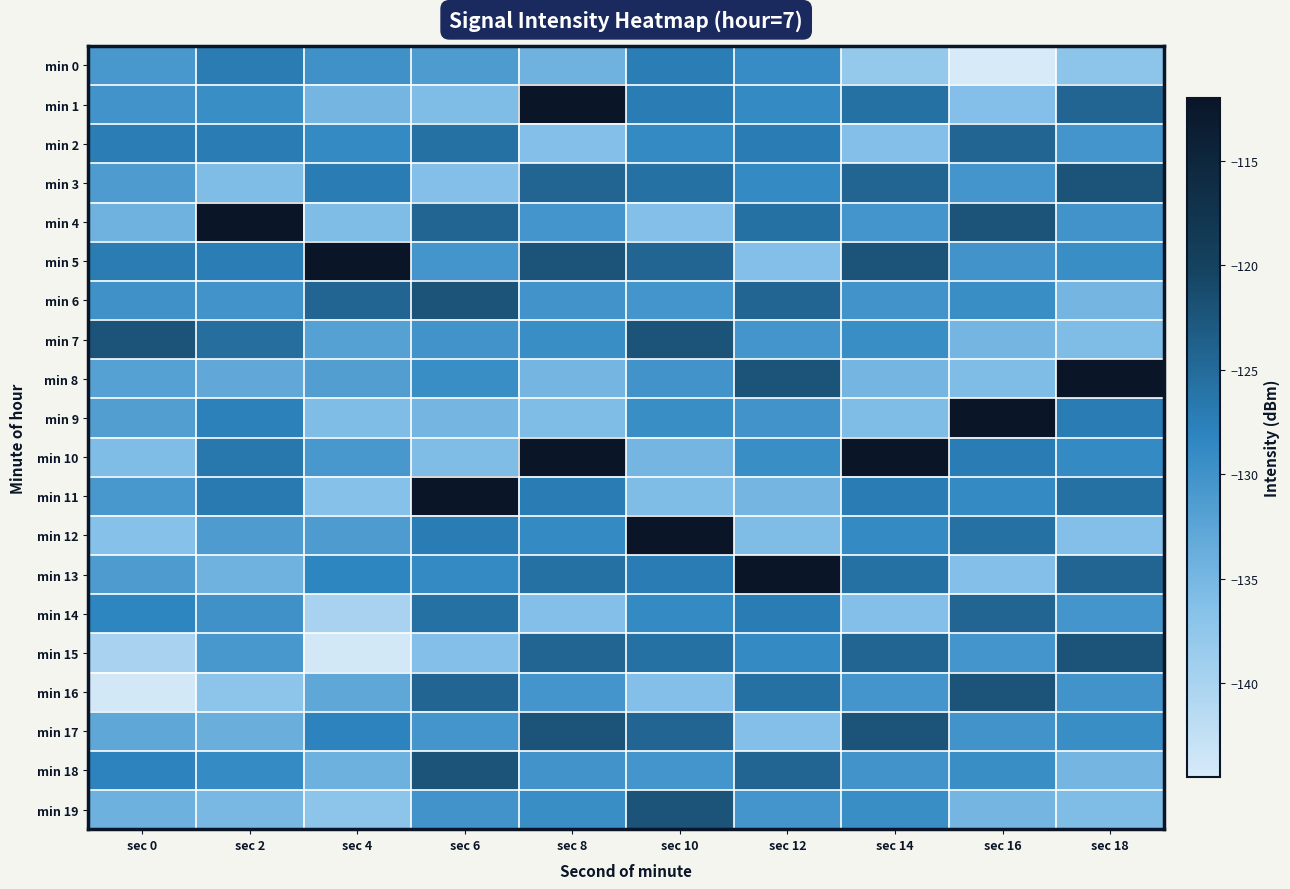

Reading left to right, extract all data points from this chart.

min 0: sec 0=-130.9	sec 2=-127.1	sec 4=-129.9	sec 6=-131.3	sec 8=-134.4	sec 10=-127.3	sec 12=-129.2	sec 14=-137.9	sec 16=-144.5	sec 18=-137.0
min 1: sec 0=-130.0	sec 2=-129.4	sec 4=-134.8	sec 6=-135.9	sec 8=-112.3	sec 10=-127.2	sec 12=-128.8	sec 14=-125.8	sec 16=-136.2	sec 18=-124.4
min 2: sec 0=-127.3	sec 2=-127.2	sec 4=-128.8	sec 6=-125.8	sec 8=-136.2	sec 10=-128.8	sec 12=-127.2	sec 14=-136.2	sec 16=-124.4	sec 18=-130.3
min 3: sec 0=-131.3	sec 2=-135.9	sec 4=-127.2	sec 6=-136.2	sec 8=-124.4	sec 10=-125.8	sec 12=-128.8	sec 14=-124.4	sec 16=-130.3	sec 18=-122.3
min 4: sec 0=-134.4	sec 2=-112.3	sec 4=-135.9	sec 6=-124.4	sec 8=-130.3	sec 10=-136.2	sec 12=-125.8	sec 14=-130.3	sec 16=-122.3	sec 18=-130.0
min 5: sec 0=-127.1	sec 2=-127.3	sec 4=-112.3	sec 6=-130.3	sec 8=-122.3	sec 10=-124.4	sec 12=-136.2	sec 14=-122.3	sec 16=-130.0	sec 18=-129.4
min 6: sec 0=-129.9	sec 2=-130.0	sec 4=-124.4	sec 6=-122.3	sec 8=-130.0	sec 10=-130.3	sec 12=-124.4	sec 14=-130.0	sec 16=-129.4	sec 18=-134.8
min 7: sec 0=-122.3	sec 2=-125.4	sec 4=-132.0	sec 6=-130.0	sec 8=-129.4	sec 10=-122.3	sec 12=-130.3	sec 14=-129.4	sec 16=-134.8	sec 18=-135.9
min 8: sec 0=-132.0	sec 2=-133.0	sec 4=-131.7	sec 6=-129.4	sec 8=-134.8	sec 10=-130.0	sec 12=-122.3	sec 14=-134.8	sec 16=-135.9	sec 18=-112.3
min 9: sec 0=-131.7	sec 2=-127.7	sec 4=-135.9	sec 6=-134.8	sec 8=-135.9	sec 10=-129.4	sec 12=-130.0	sec 14=-135.9	sec 16=-112.3	sec 18=-127.2
min 10: sec 0=-135.9	sec 2=-126.7	sec 4=-130.8	sec 6=-135.9	sec 8=-112.3	sec 10=-134.8	sec 12=-129.4	sec 14=-112.3	sec 16=-127.2	sec 18=-128.8
min 11: sec 0=-130.8	sec 2=-126.9	sec 4=-136.4	sec 6=-112.3	sec 8=-127.2	sec 10=-135.9	sec 12=-134.8	sec 14=-127.2	sec 16=-128.8	sec 18=-125.8
min 12: sec 0=-136.4	sec 2=-131.3	sec 4=-131.2	sec 6=-127.2	sec 8=-128.8	sec 10=-112.3	sec 12=-135.9	sec 14=-128.8	sec 16=-125.8	sec 18=-136.2
min 13: sec 0=-131.2	sec 2=-134.4	sec 4=-128.4	sec 6=-128.8	sec 8=-125.8	sec 10=-127.2	sec 12=-112.3	sec 14=-125.8	sec 16=-136.2	sec 18=-124.4
min 14: sec 0=-128.4	sec 2=-129.9	sec 4=-139.9	sec 6=-125.8	sec 8=-136.2	sec 10=-128.8	sec 12=-127.2	sec 14=-136.2	sec 16=-124.4	sec 18=-130.3
min 15: sec 0=-139.9	sec 2=-130.9	sec 4=-144.2	sec 6=-136.2	sec 8=-124.4	sec 10=-125.8	sec 12=-128.8	sec 14=-124.4	sec 16=-130.3	sec 18=-122.3
min 16: sec 0=-144.2	sec 2=-137.0	sec 4=-132.9	sec 6=-124.4	sec 8=-130.3	sec 10=-136.2	sec 12=-125.8	sec 14=-130.3	sec 16=-122.3	sec 18=-130.0
min 17: sec 0=-132.9	sec 2=-133.9	sec 4=-127.9	sec 6=-130.3	sec 8=-122.3	sec 10=-124.4	sec 12=-136.2	sec 14=-122.3	sec 16=-130.0	sec 18=-129.4
min 18: sec 0=-127.9	sec 2=-128.9	sec 4=-134.2	sec 6=-122.3	sec 8=-130.0	sec 10=-130.3	sec 12=-124.4	sec 14=-130.0	sec 16=-129.4	sec 18=-134.8
min 19: sec 0=-134.2	sec 2=-135.2	sec 4=-137.1	sec 6=-130.0	sec 8=-129.4	sec 10=-122.3	sec 12=-130.3	sec 14=-129.4	sec 16=-134.8	sec 18=-135.9